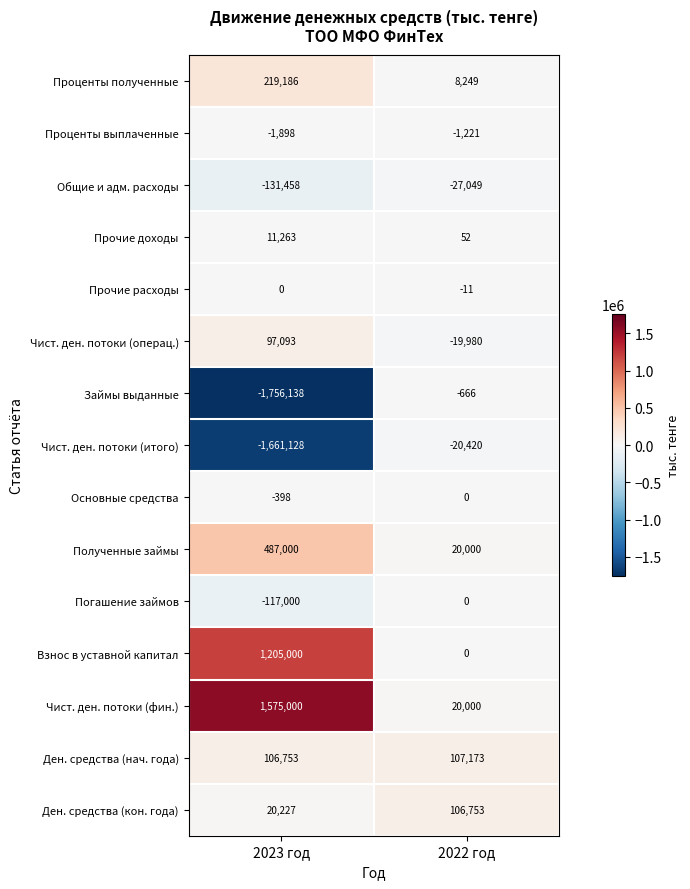

Which label corresponds to the smallest value in the chart?

2023 год